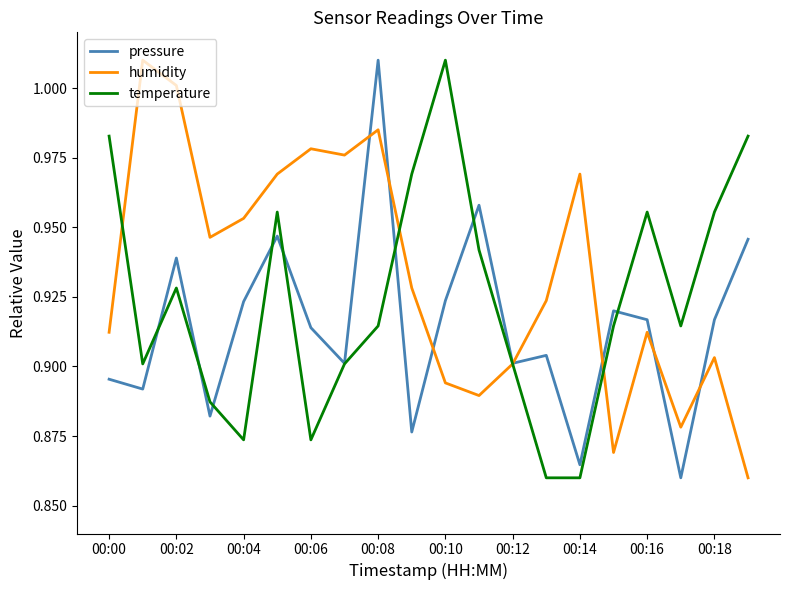

After their last crossing, which series has the higher values: pressure or temperature?

temperature